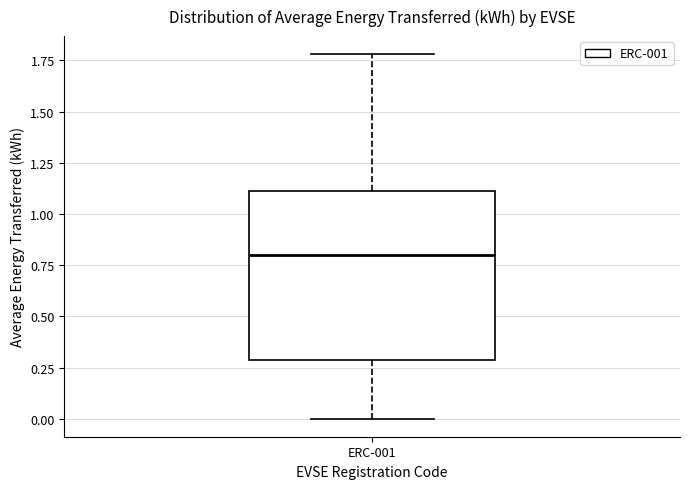

Transcribe this box plot: give where the median line is, the range the box spans, and where the two whiskers end, as read against the y-axis. The values are not printed on the chart, so give them approximately, as read against the axis.

median 0.8, box 0.3 to 1.1, whiskers 0.0 to 1.8